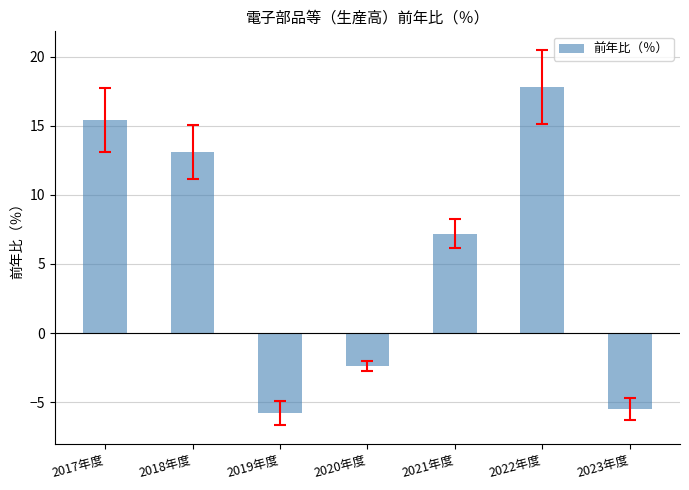

The chart shows a value of 10.8 at 2022年度. True or false?

False